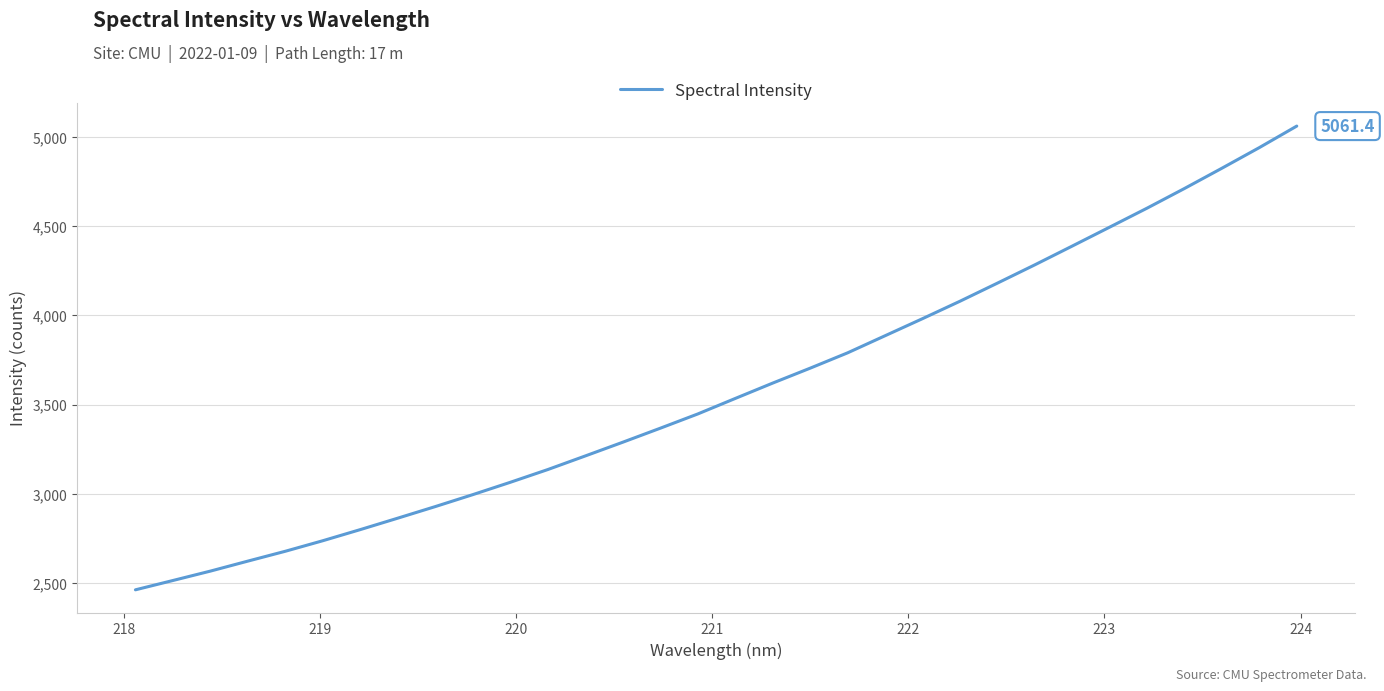

How many lines are shown in the chart?

1